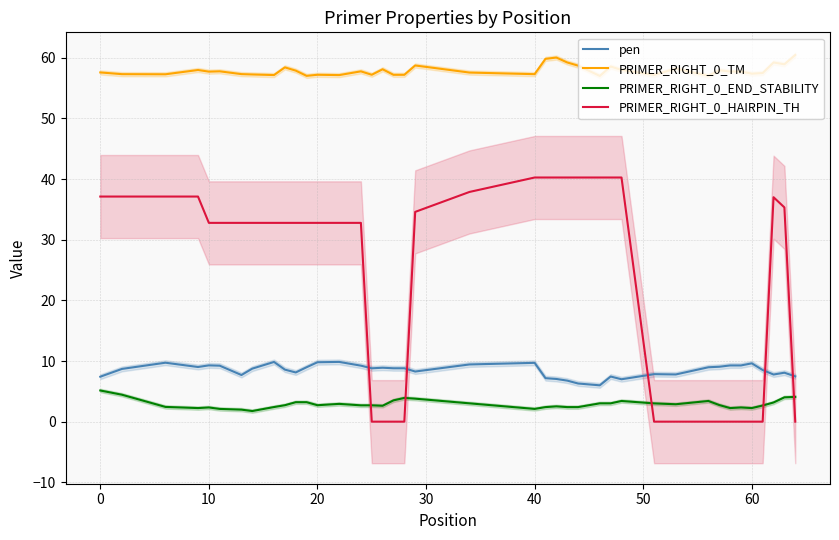

Which series has the largest total across all categories?

PRIMER_RIGHT_0_TM